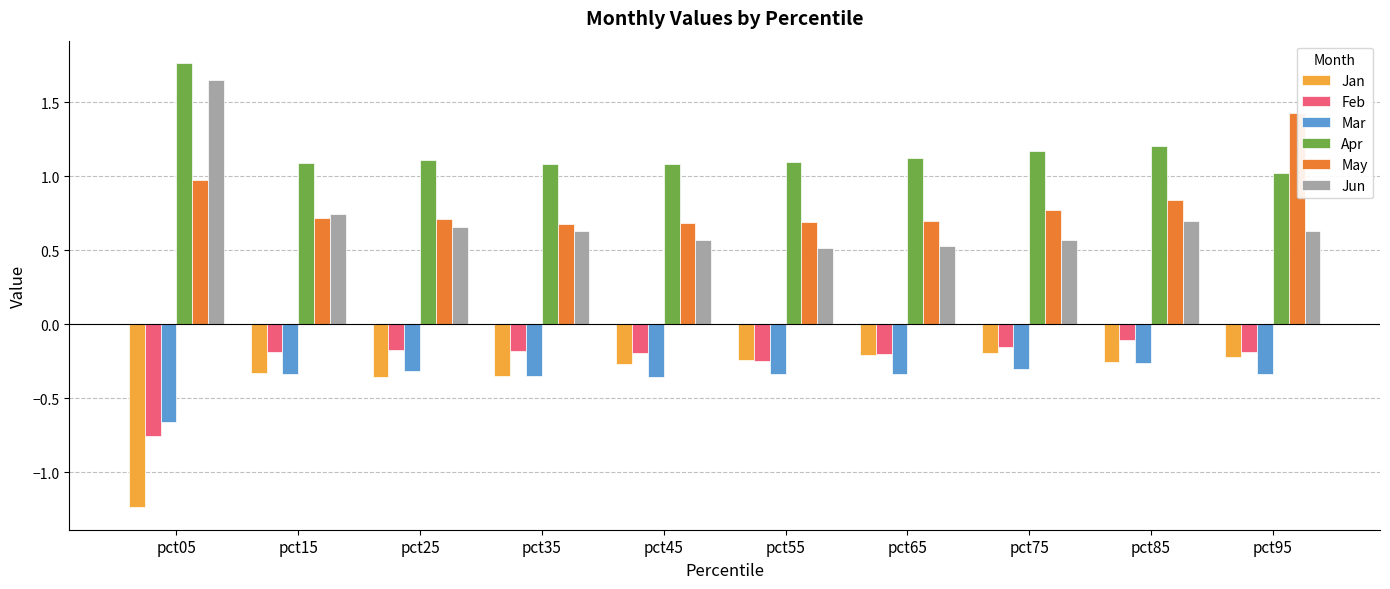

At which category does the chart reach its minimum across all series?

pct05